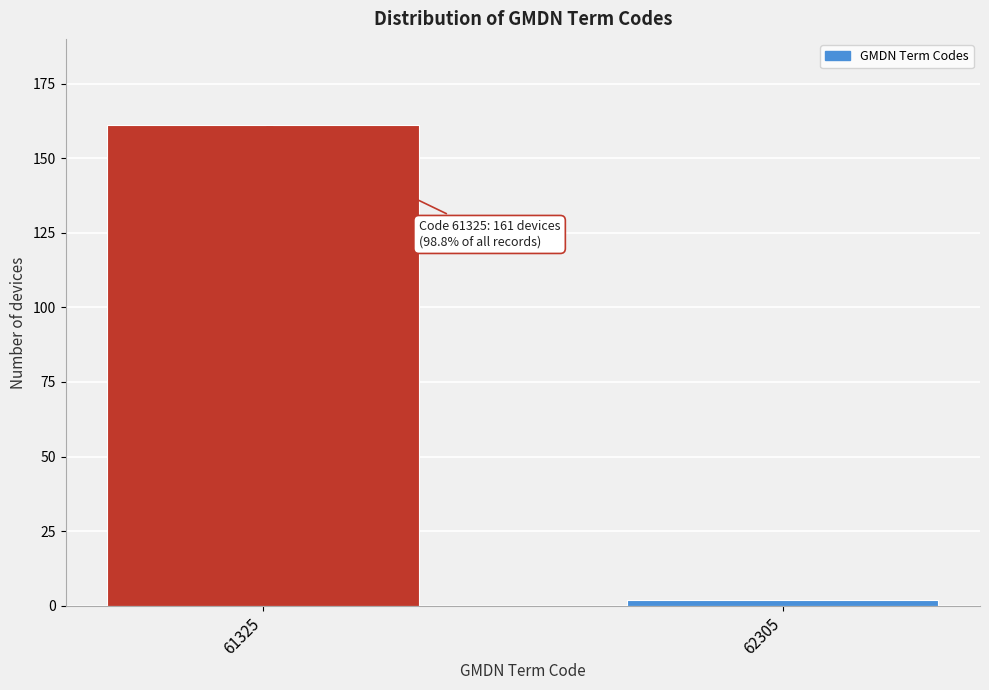

Reading left to right, transcribe all the data shown in this chart.

61325=161	62305=2